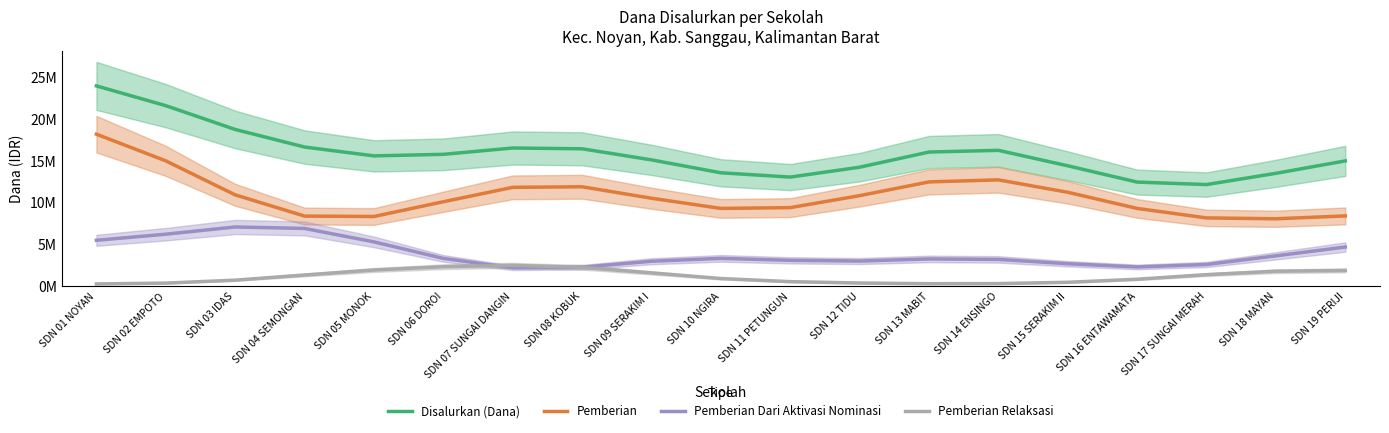

Reading left to right, transcribe all the data shown in this chart.

Disalurkan (Dana): 23992433.0	21625170.3	18776499.6	16671866.3	15612788.9	15796900.3	16555466.9	16460157.5	15134265.4	13586756.1	13072693.1	14255887.8	16072945.5	16275184.5	14423939.8	12473661.1	12178570.9	13523116.0	15011697.0
Pemberian: 18210649.0	15013812.2	10945922.6	8403027.2	8353303.4	10119787.2	11844342.3	11913396.7	10540143.3	9319680.3	9415187.6	10849751.3	12496314.2	12740379.2	11253004.8	9320084.3	8183223.6	8080846.6	8422144.2
Pemberian Dari Aktivasi Nominasi: 5503670.6	6234338.8	7098808.9	6922650.9	5312469.7	3335563.7	2206453.5	2282143.5	2994835.9	3340923.6	3104820.4	3019309.6	3272364.9	3216629.5	2697443.2	2311901.0	2606092.5	3643296.1	4696283.9
Pemberian Relaksasi: 278113.4	377019.3	731768.1	1346188.2	1947015.7	2341549.5	2504671.1	2264617.3	1599286.3	926152.2	552685.1	386826.9	304266.4	318175.7	473491.8	841675.8	1389254.9	1798973.2	1893269.0